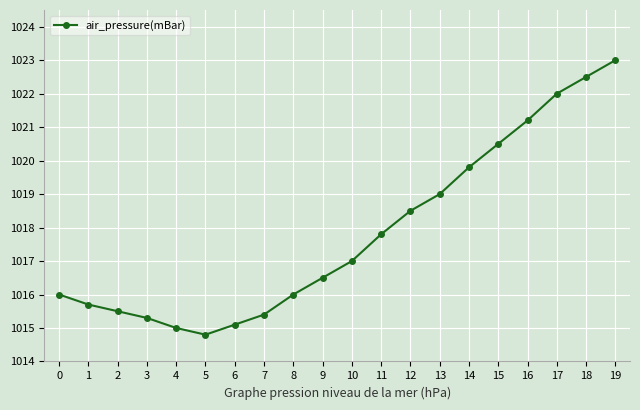

Reading left to right, what are all the values shown in this chart?

1016.0	1015.7	1015.5	1015.3	1015.0	1014.8	1015.1	1015.4	1016.0	1016.5	1017.0	1017.8	1018.5	1019.0	1019.8	1020.5	1021.2	1022.0	1022.5	1023.0